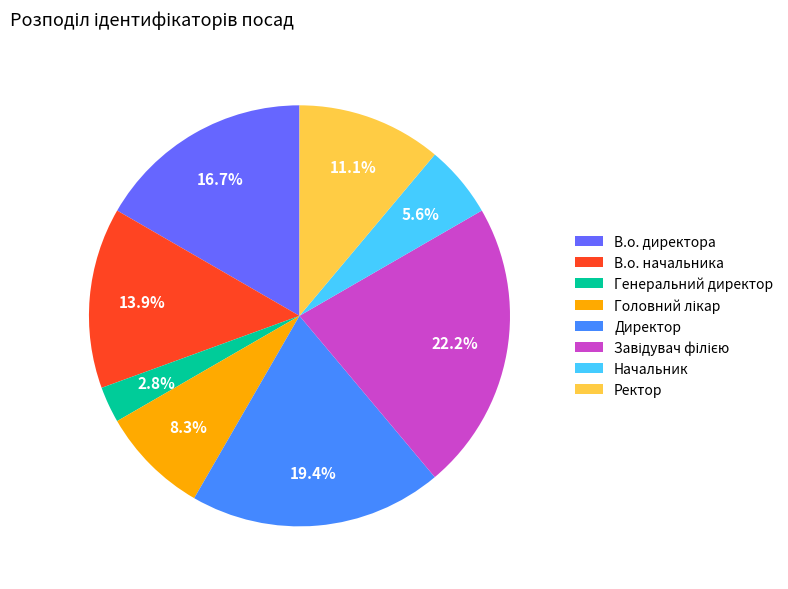

Is there any slice that represents more than half of the pie?

No